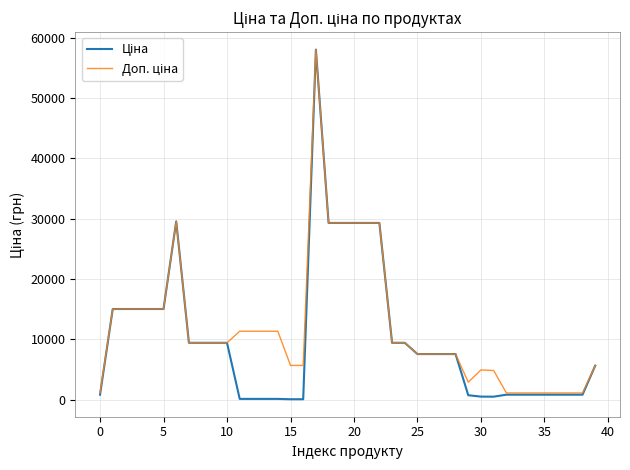

What is the maximum value shown in the chart?

58037.0